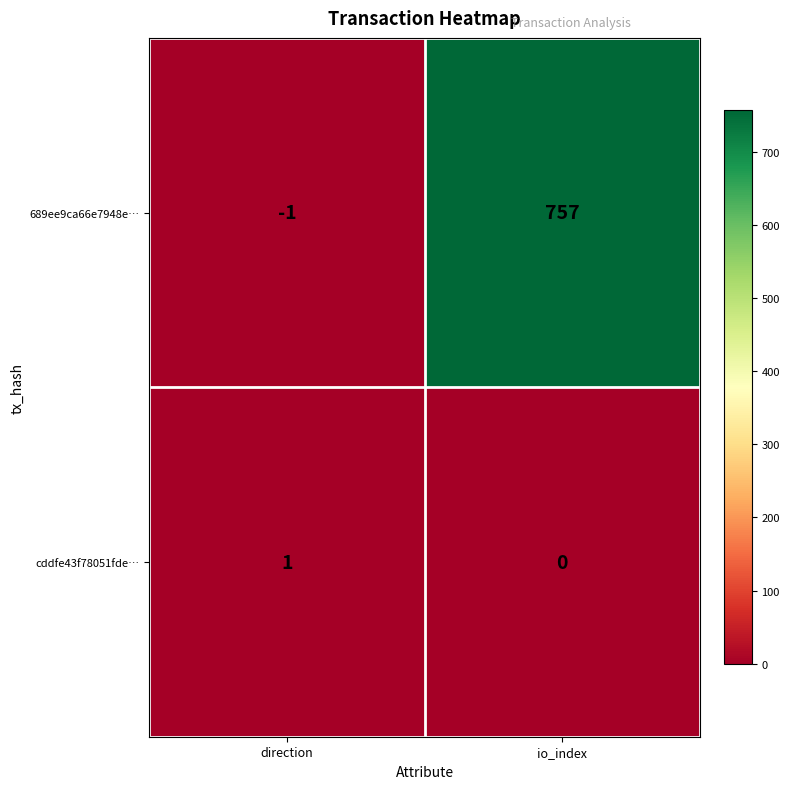

What value does the 689ee9ca66e7948e… series have at io_index, to the nearest 10?

760